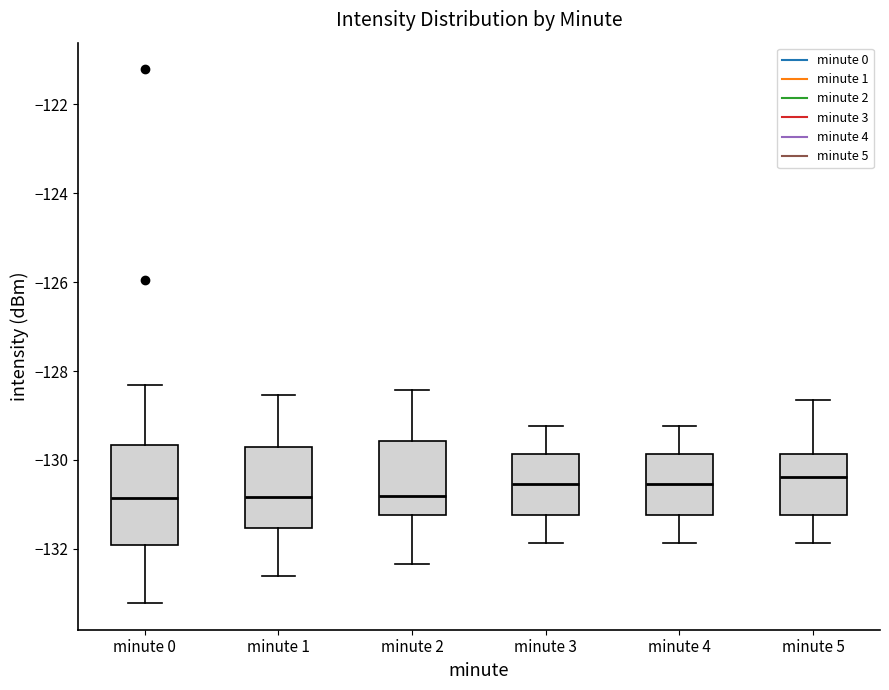

Where does the upper whisker of the box for minute 2 end on the y-axis? The values are not printed on the chart, so give them approximately, as read against the axis.

-128.4